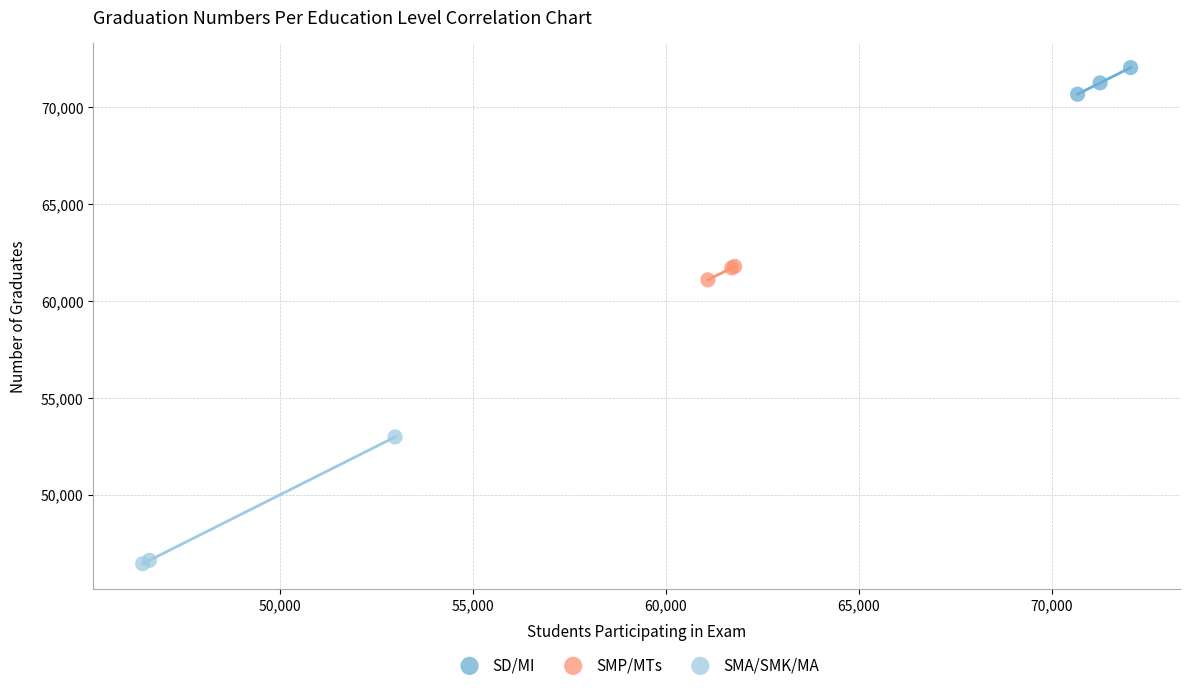

Which series has the widest spread of Y values?

SMA/SMK/MA